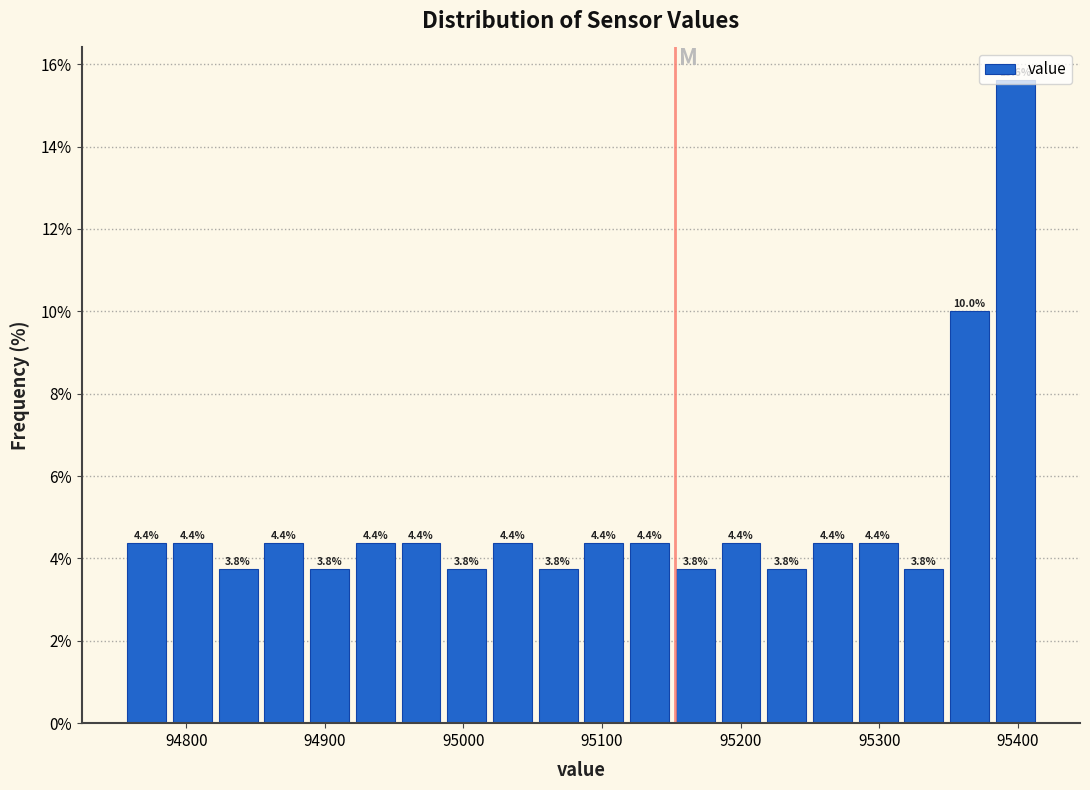

Read against the x-axis, roughly where is the centre of the tallest bar?

95400